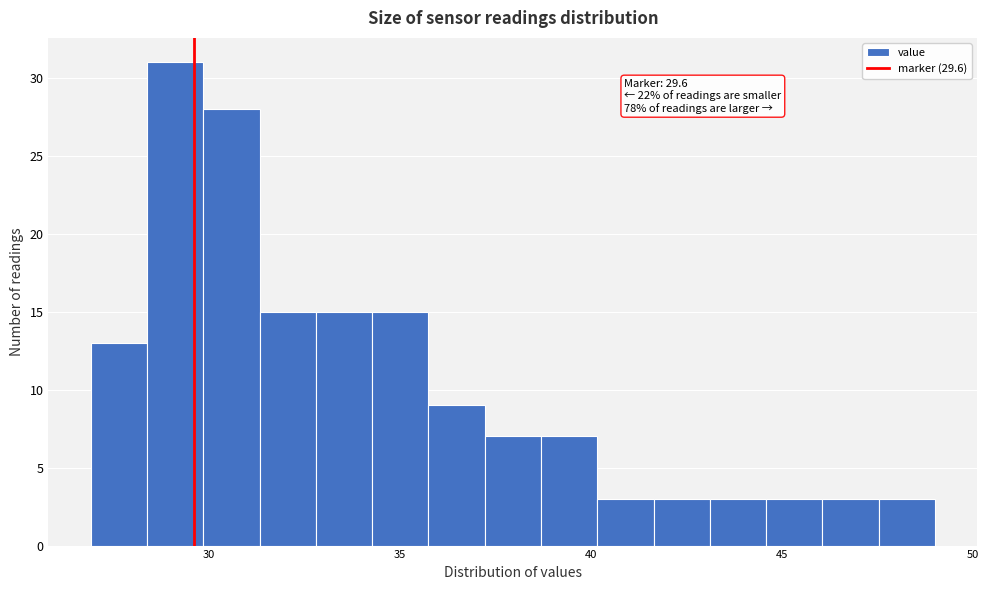

Around what value on the x-axis is the tallest bar? Give the approximate position of its centre, as read against the axis.

29.0